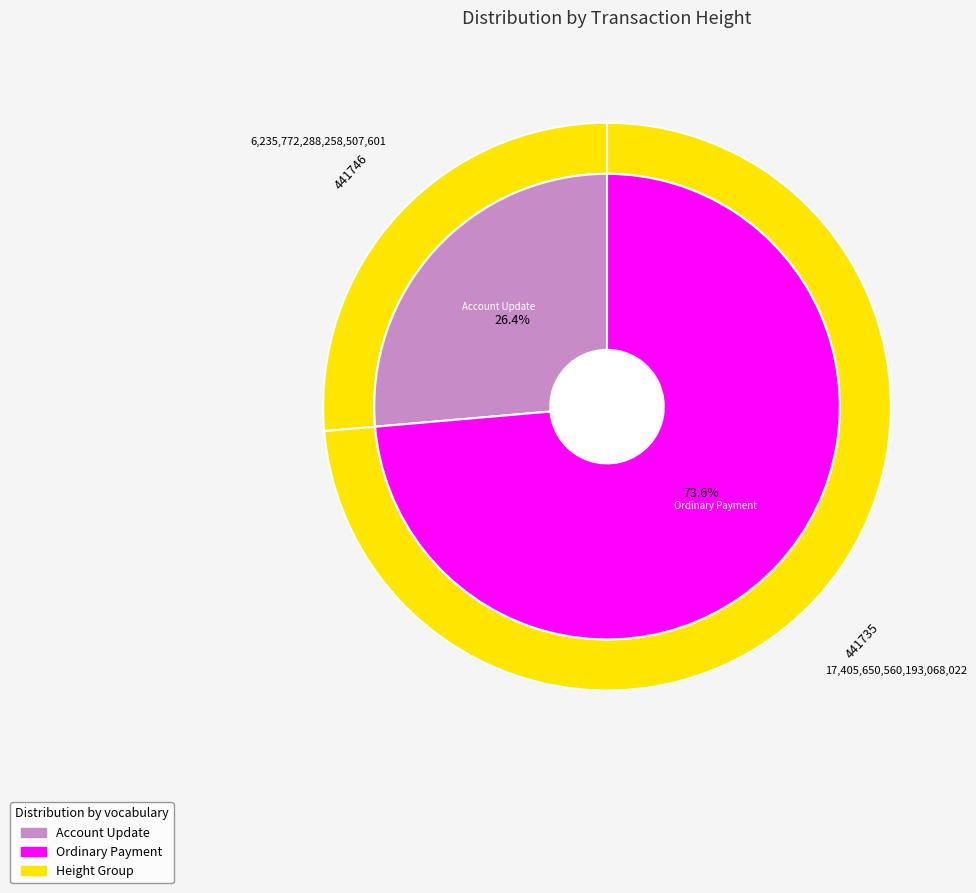

To the nearest percent, what portion does 441746 represent?

26%